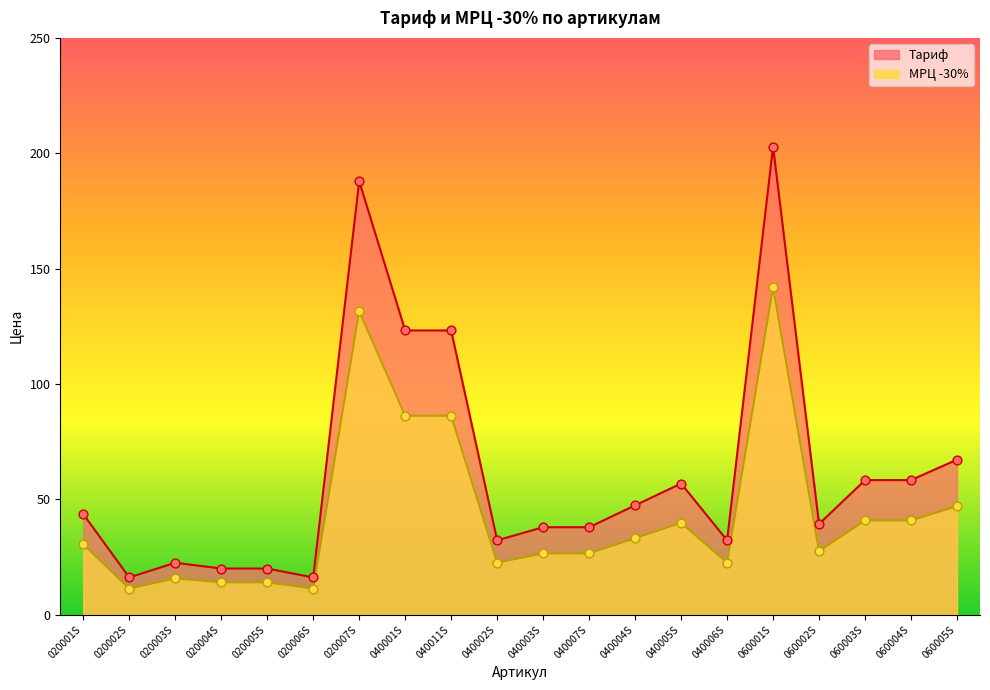

What is the total value across all series at 040004S?

80.5